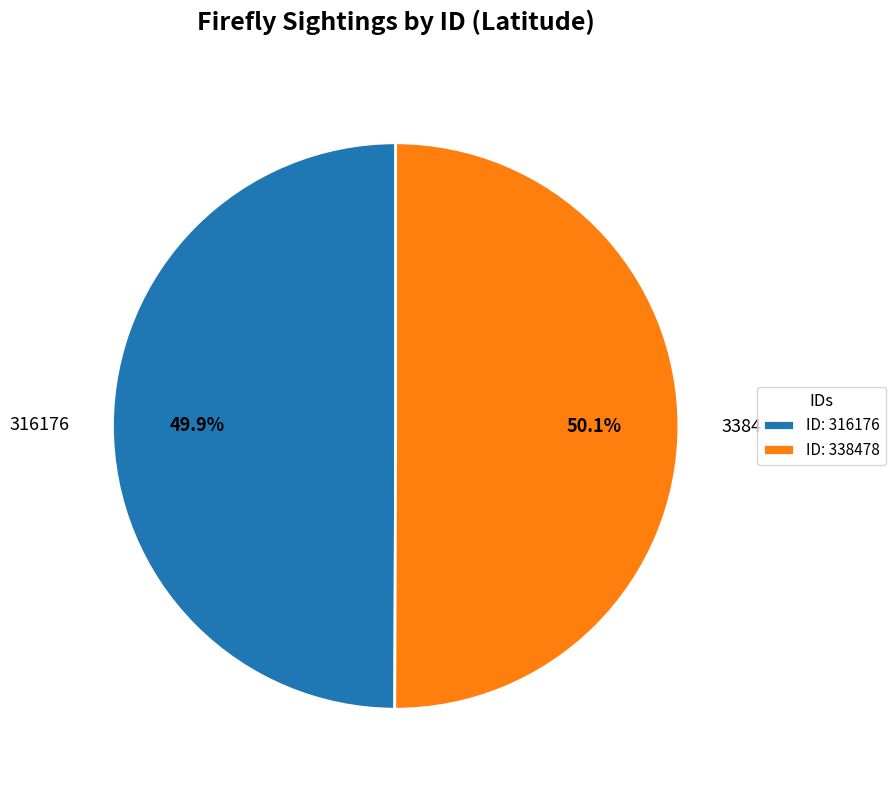

What percentage is NOT represented by 338478?

49.9%